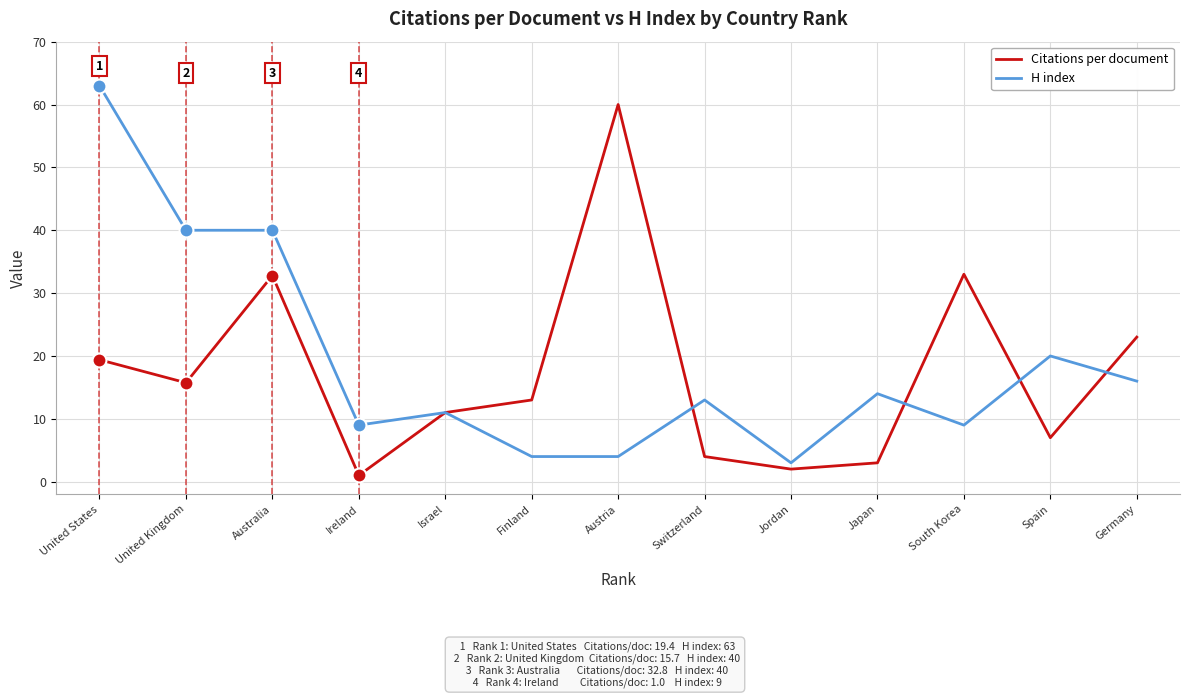

What is the maximum value shown in the chart?

63.0